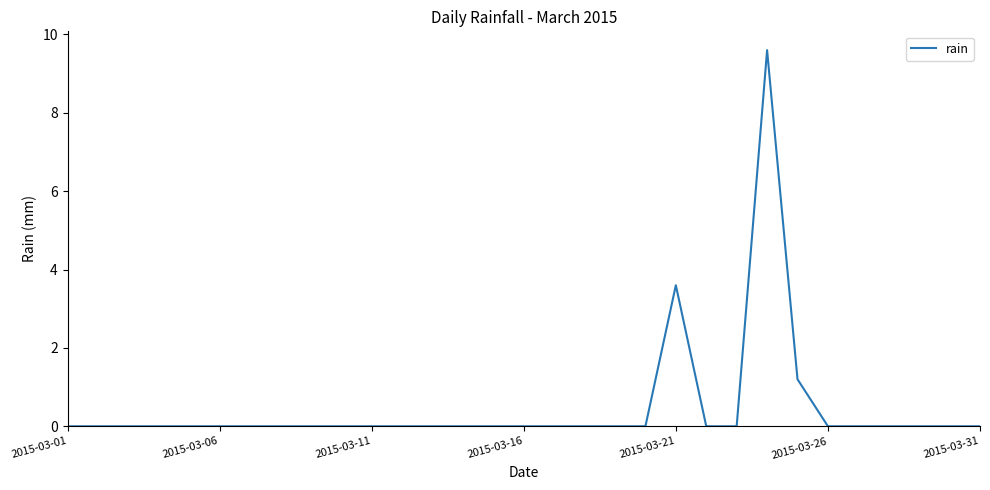

What is the difference between the maximum and minimum values?

9.6